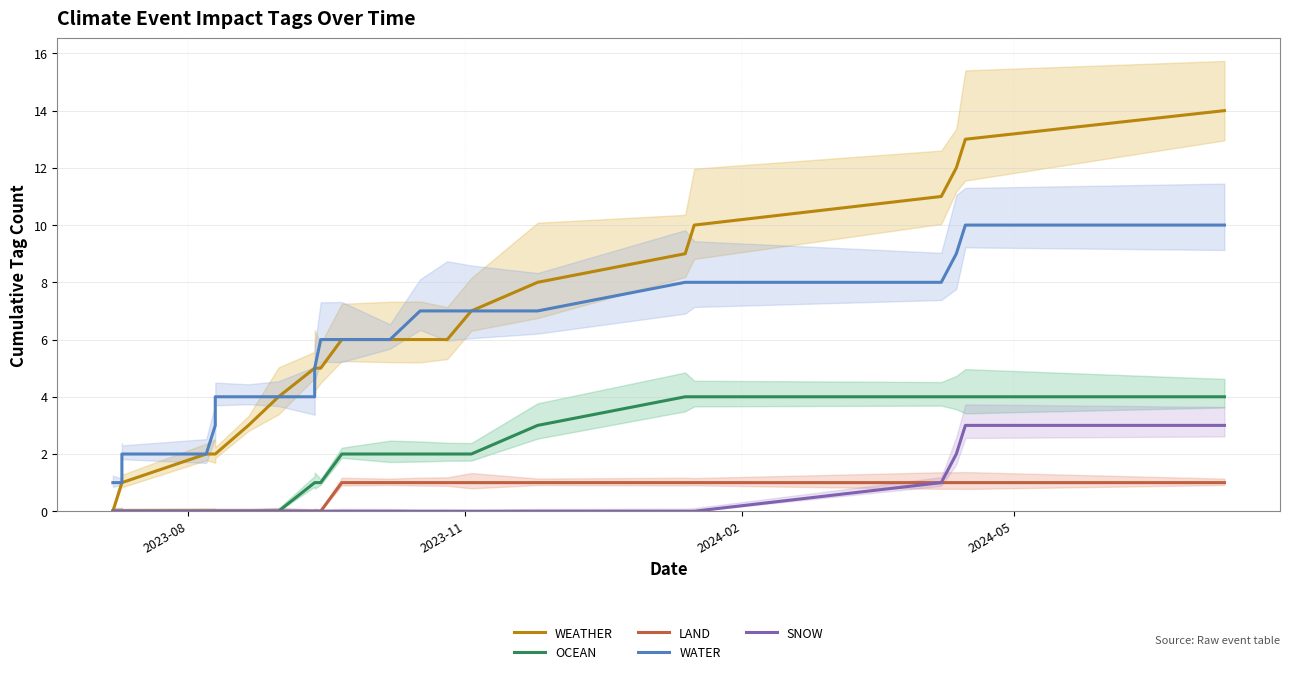

Count the number of data series in this chart.

5